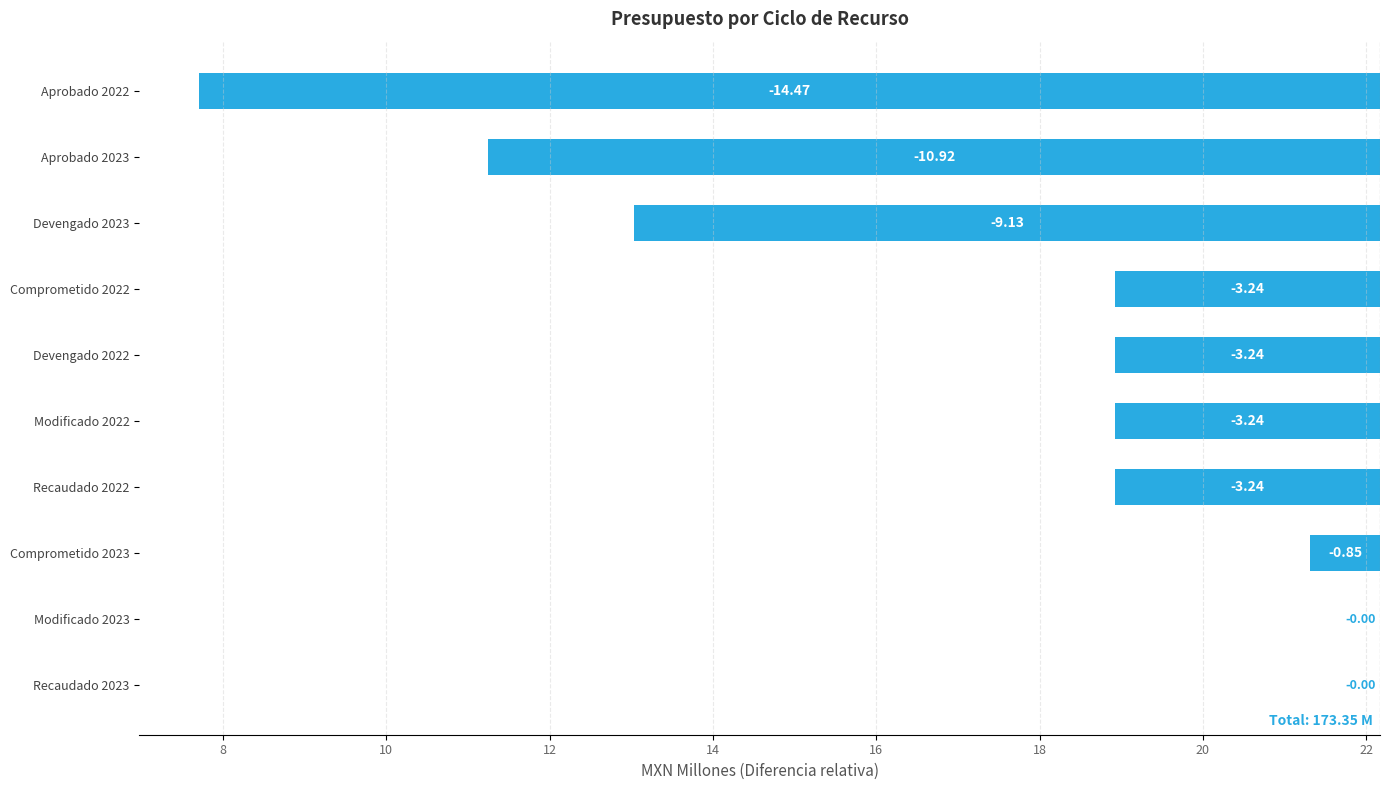

How many data points are less than -3?

7